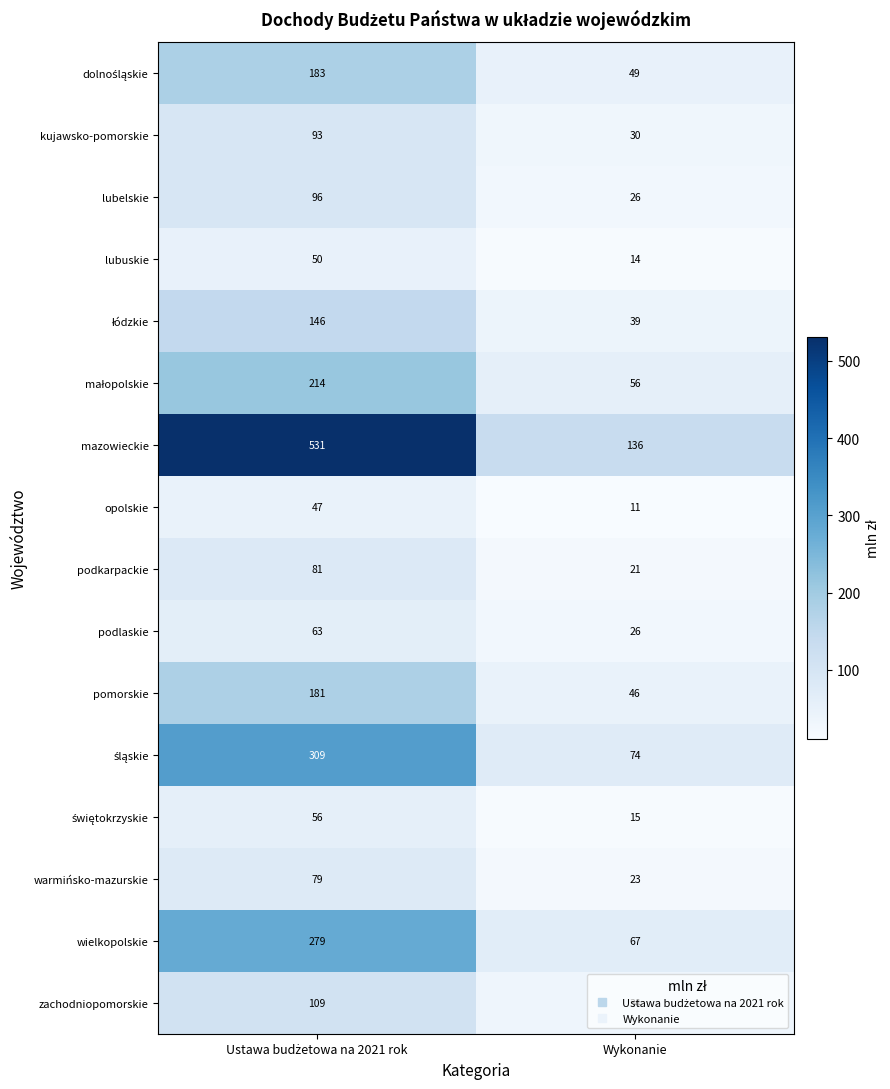

Which series has the largest total across all categories?

mazowieckie